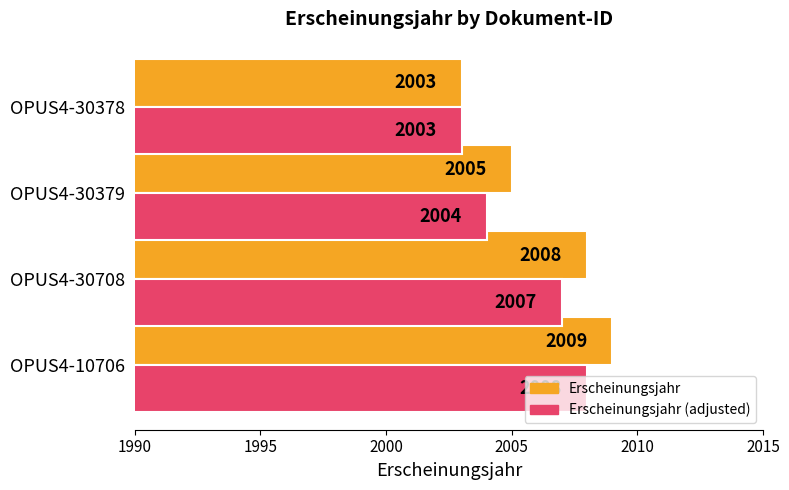

How many Erscheinungsjahr (adjusted) values are between 2004 and 2008?

3